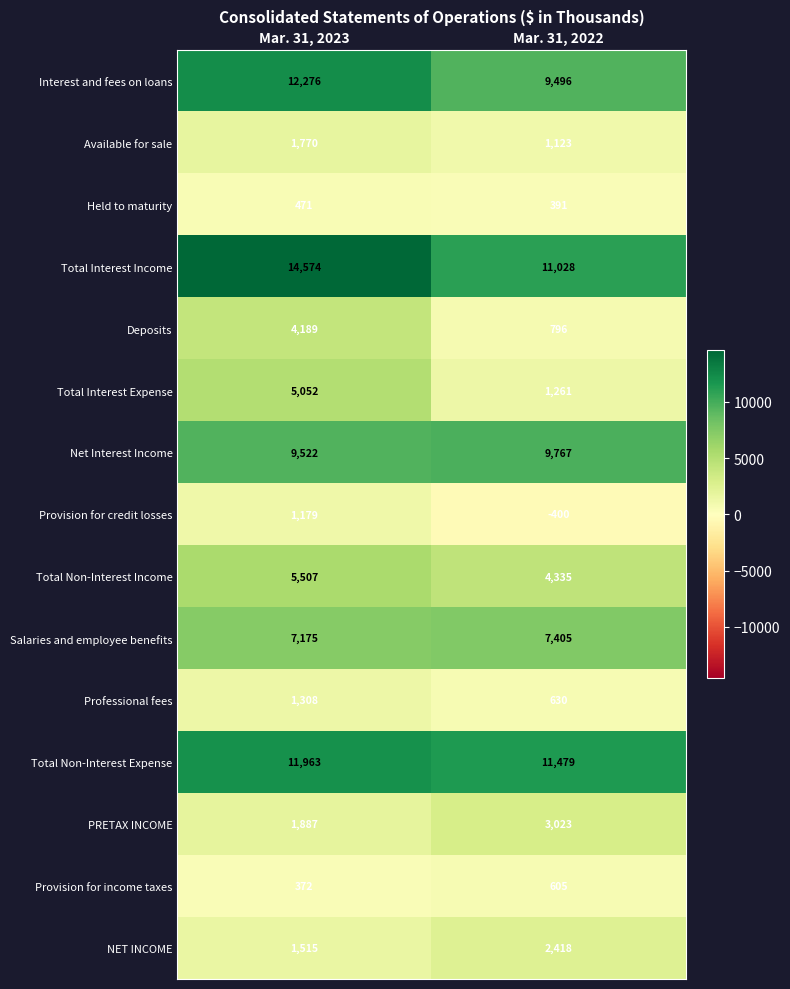

Which series has the largest range (max minus min)?

Total Interest Expense